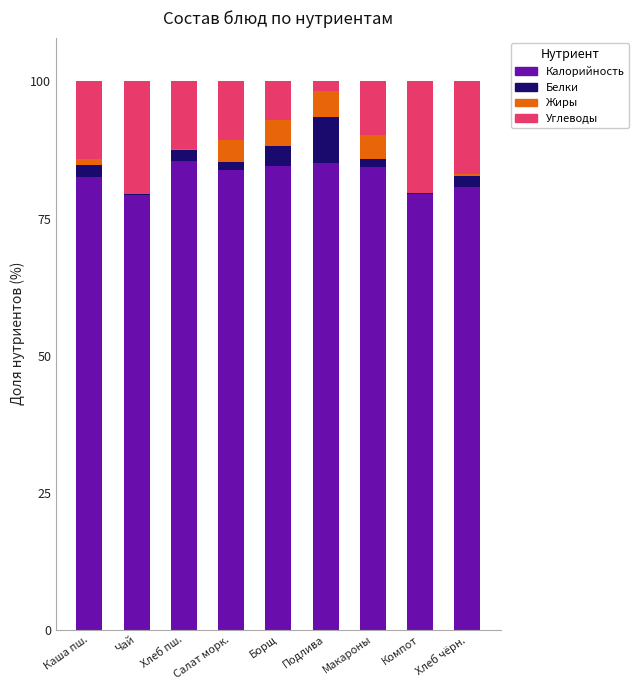

Where does the Калорийность series first go above 83?

Хлеб пш.